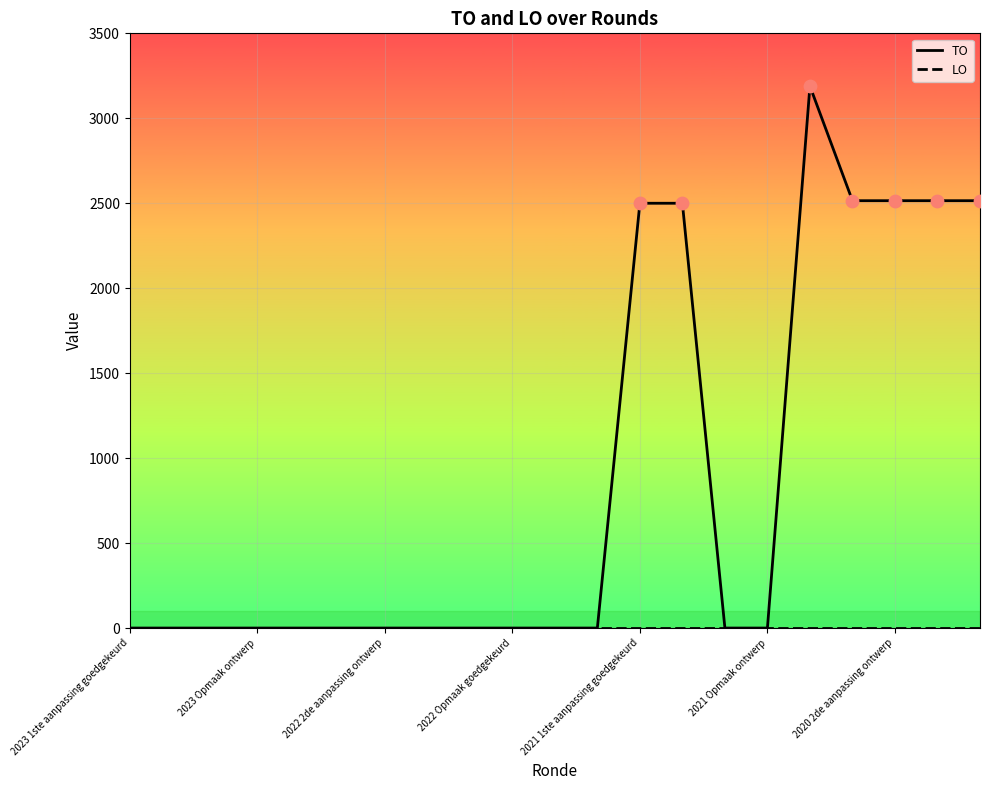

Which series has the largest total across all categories?

TO